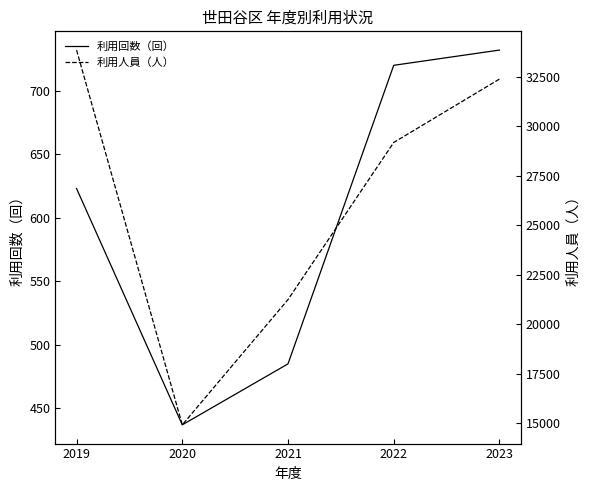

What is the total value across all series at 2019?

34487